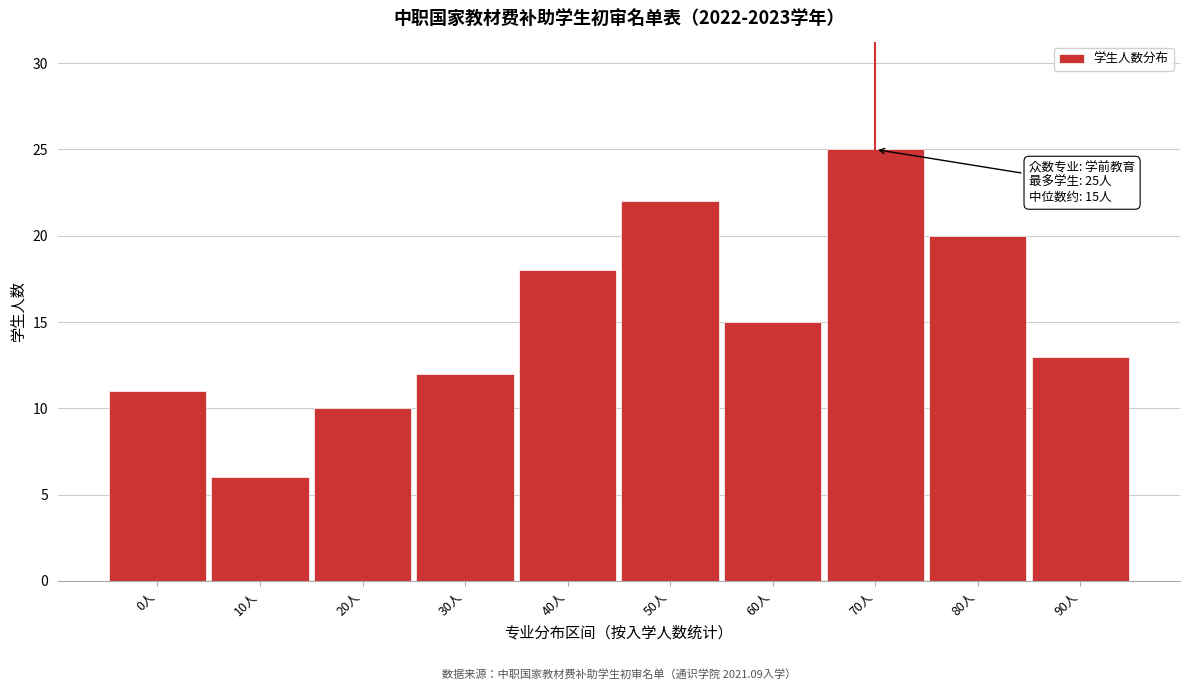

Reading right to left, extract all data points from this chart.

13	20	25	15	22	18	12	10	6	11